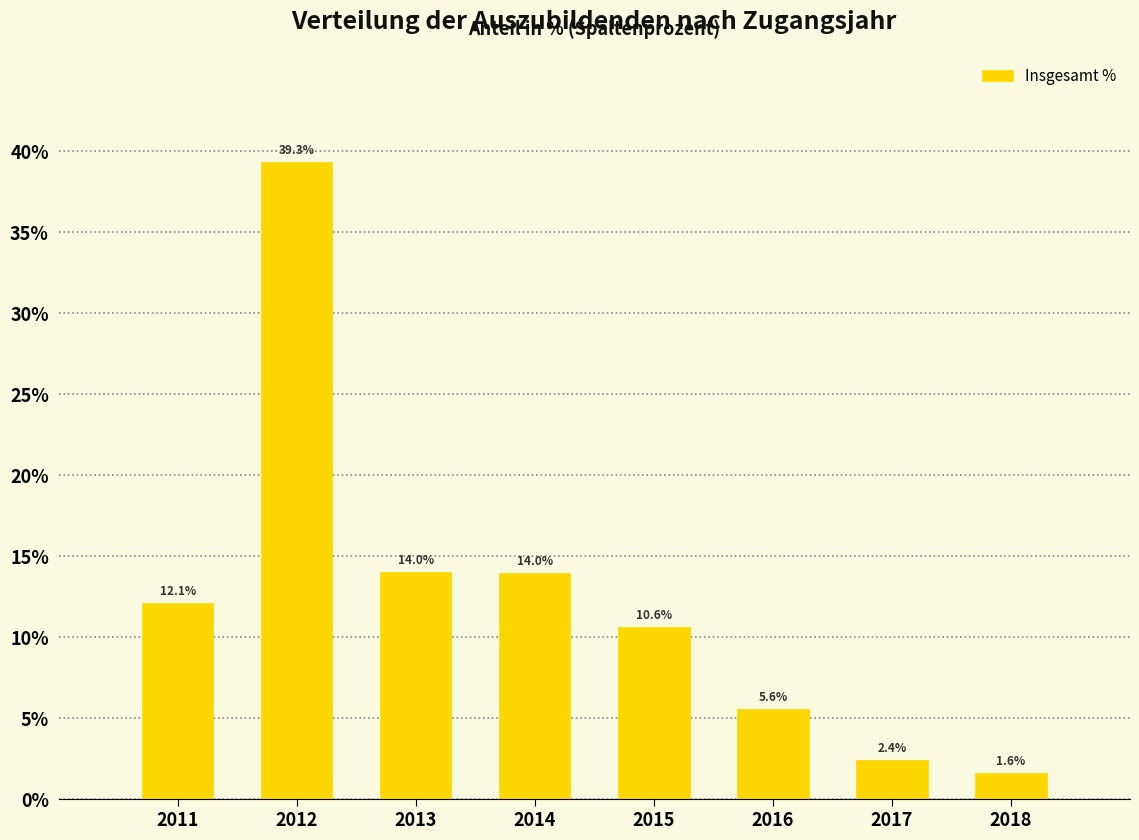

Reading left to right, list all the values displayed in this chart.

2011=12.1	2012=39.3	2013=14.0	2014=14.0	2015=10.6	2016=5.6	2017=2.4	2018=1.6